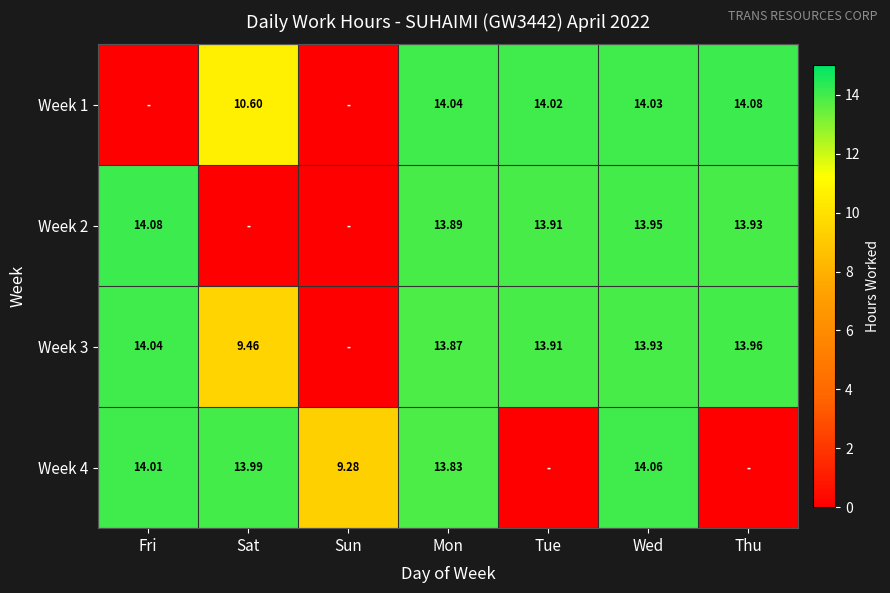

Where is Week 4 nearest to the value 7?

Sun